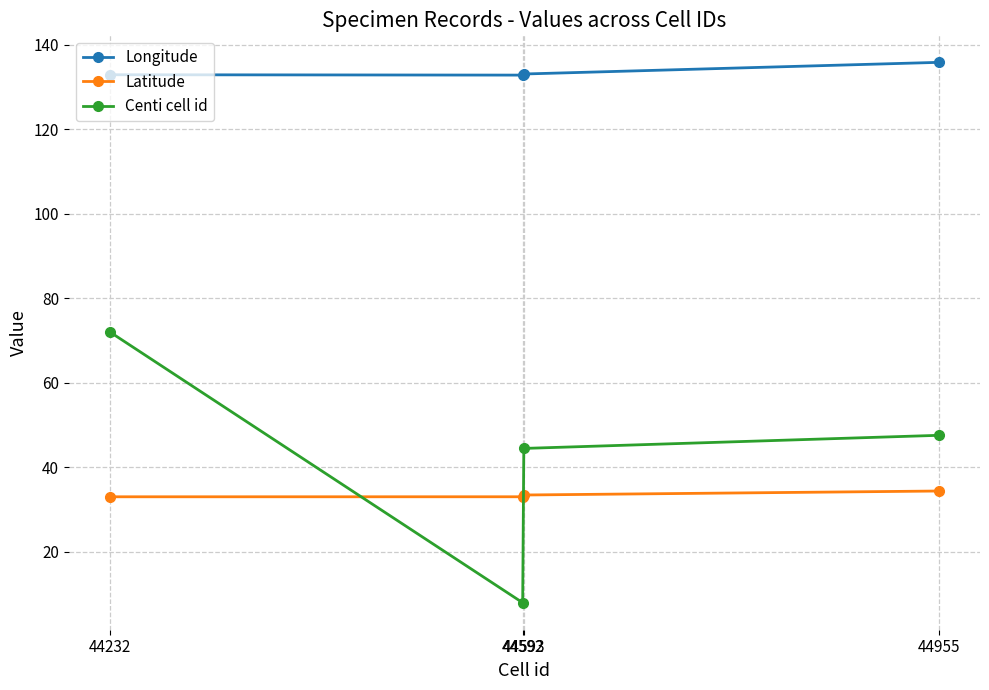

Does the chart have visible grid lines?

Yes